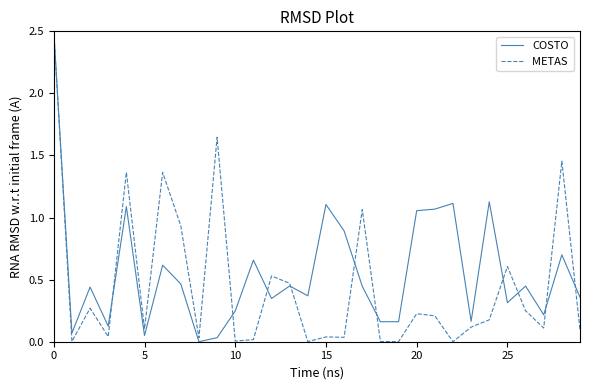

Reading left to right, what are all the values shown in this chart?

COSTO: 2.5	0.1	0.4	0.1	1.1	0.0	0.6	0.5	0.0	0.0	0.2	0.7	0.3	0.4	0.4	1.1	0.9	0.4	0.2	0.2	1.1	1.1	1.1	0.2	1.1	0.3	0.4	0.2	0.7	0.4
METAS : 2.5	0.0	0.3	0.0	1.4	0.1	1.4	0.9	0.0	1.6	0.0	0.0	0.5	0.5	0.0	0.0	0.0	1.1	0.0	0.0	0.2	0.2	0.0	0.1	0.2	0.6	0.2	0.1	1.5	0.1